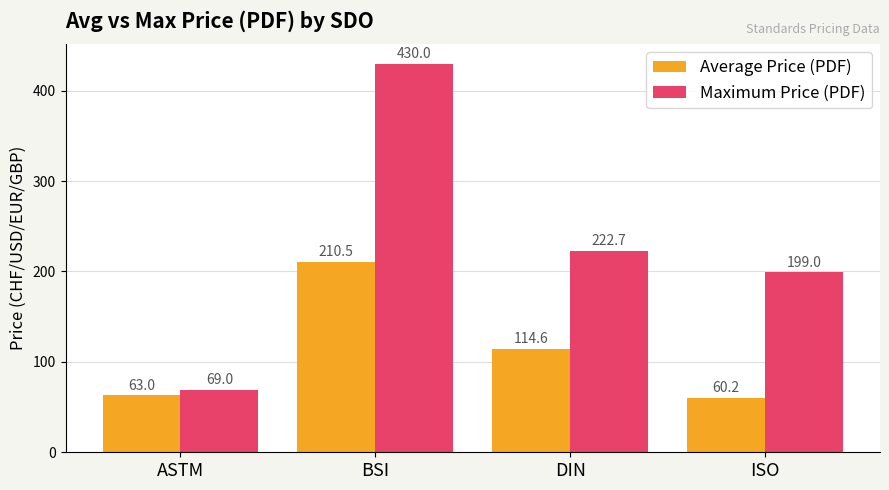

What is the maximum value for Average Price (PDF)?

210.5